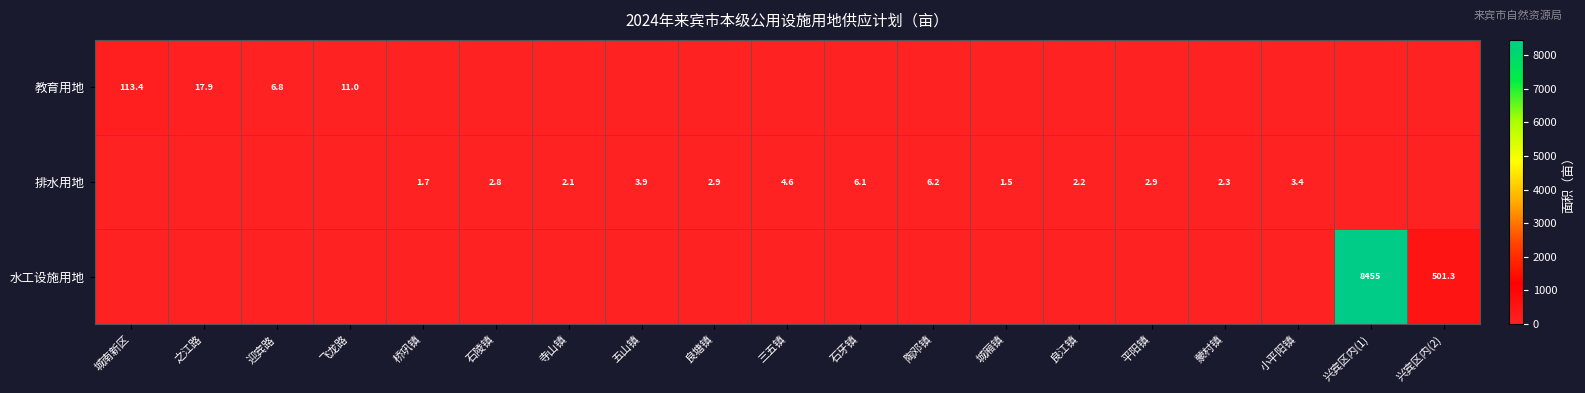

True or false: 排水用地 has a value of 1.2 at 蒙村镇.

False